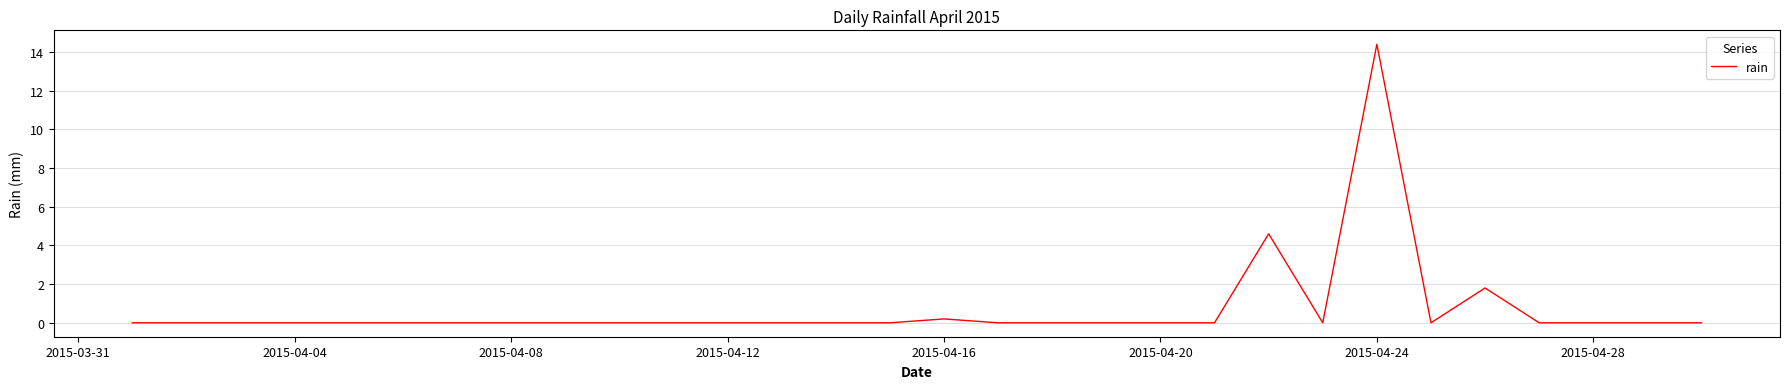

What is the maximum value shown in the chart?

14.4